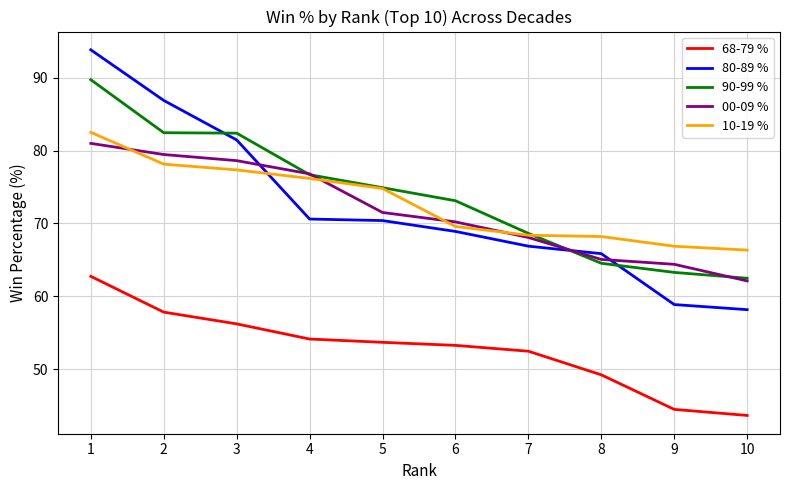

After their last crossing, which series has the higher values: 00-09 % or 80-89 %?

00-09 %